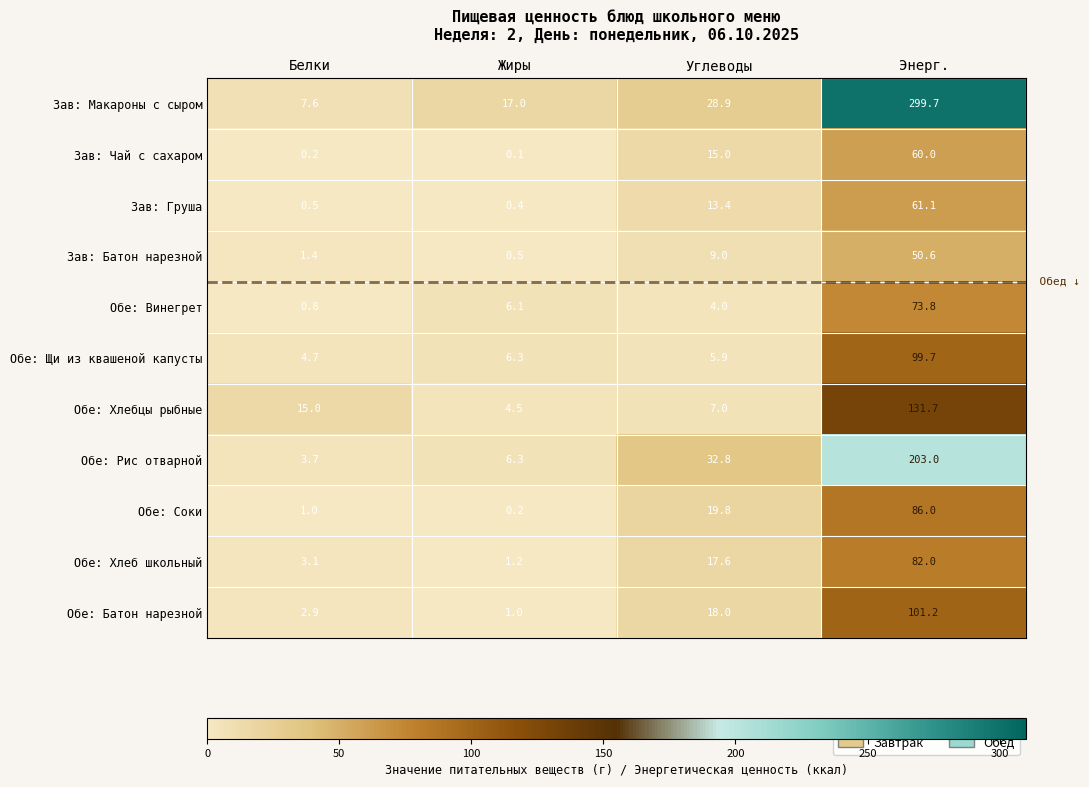

True or false: Зав: Батон нарезной has a value of 0.5 at Жиры.

True